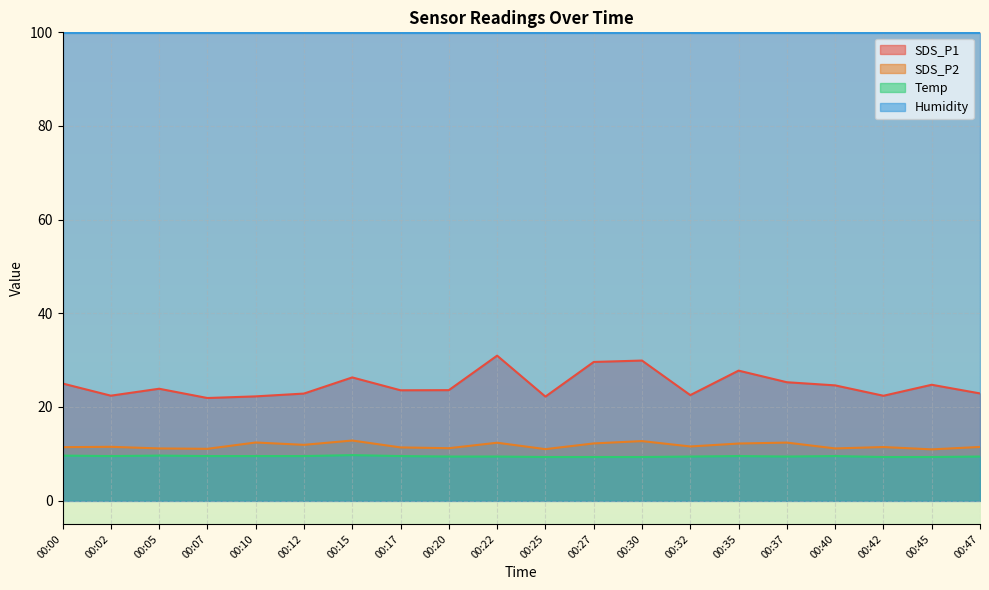

In SDS_P1, how many points are higher than both neighbors (excluding endpoints)?

6